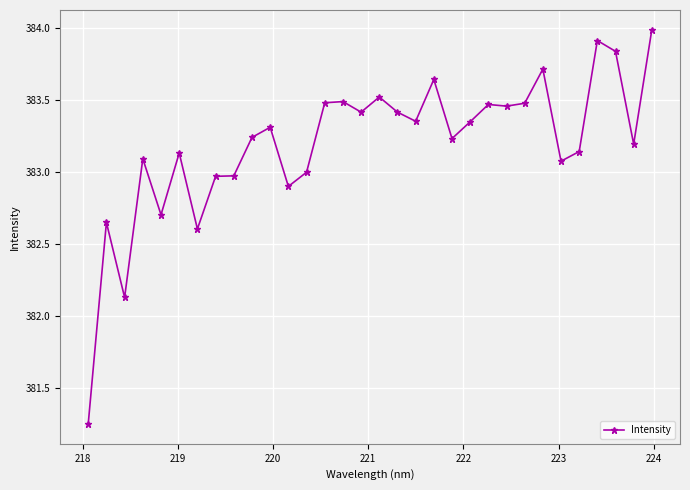

What is the difference between the second highest and minimum values?

2.7